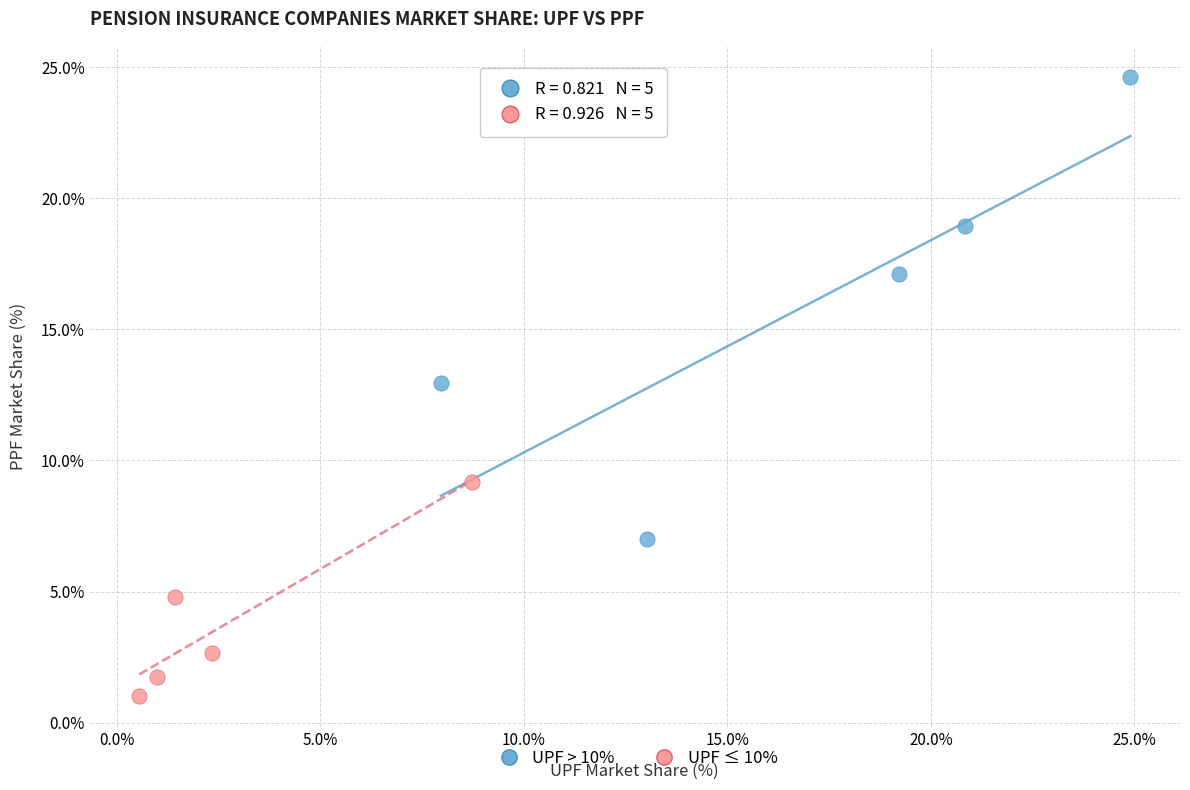

What are all the series names shown in the legend?

UPF > 10%, UPF ≤ 10%